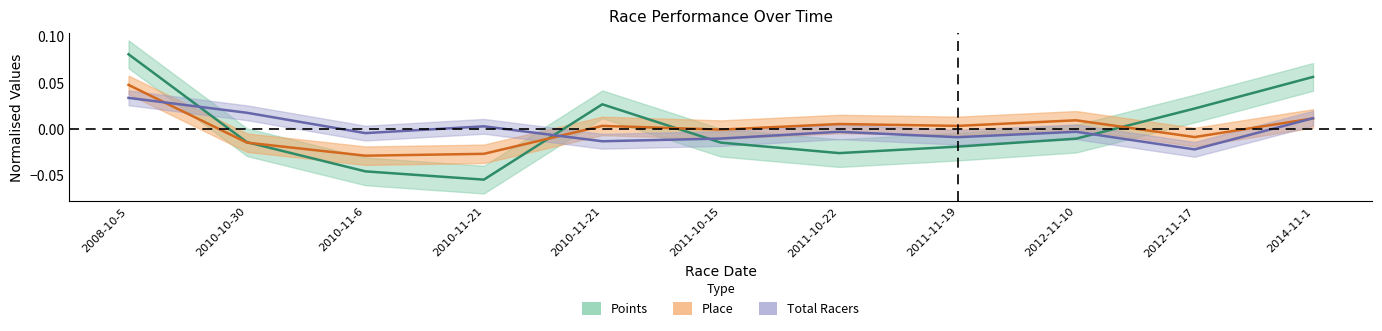

At which category is the sum across all series the highest?

2008-10-5